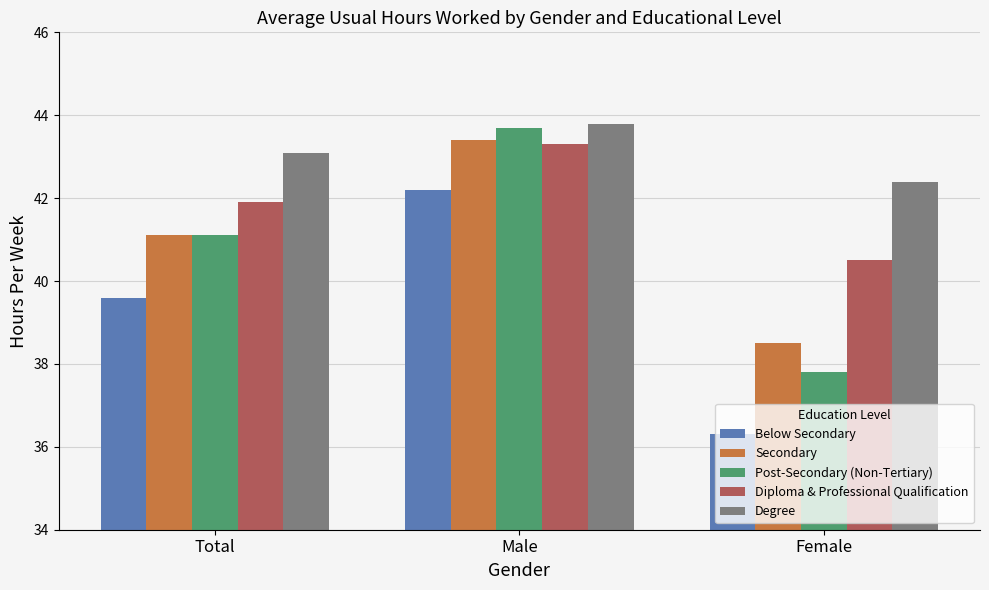

What is the minimum value for Degree?

42.4